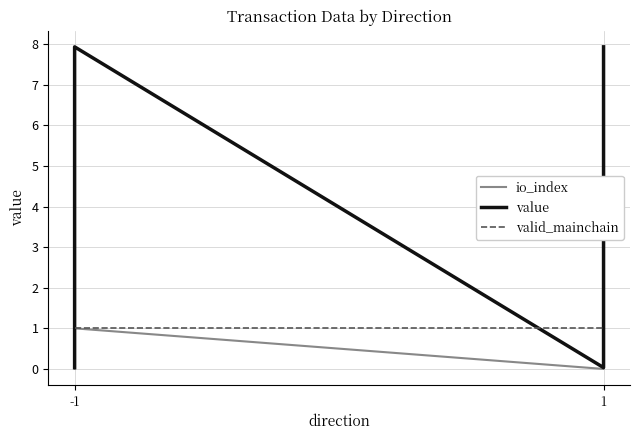

True or false: io_index and value intersect in this chart.

False